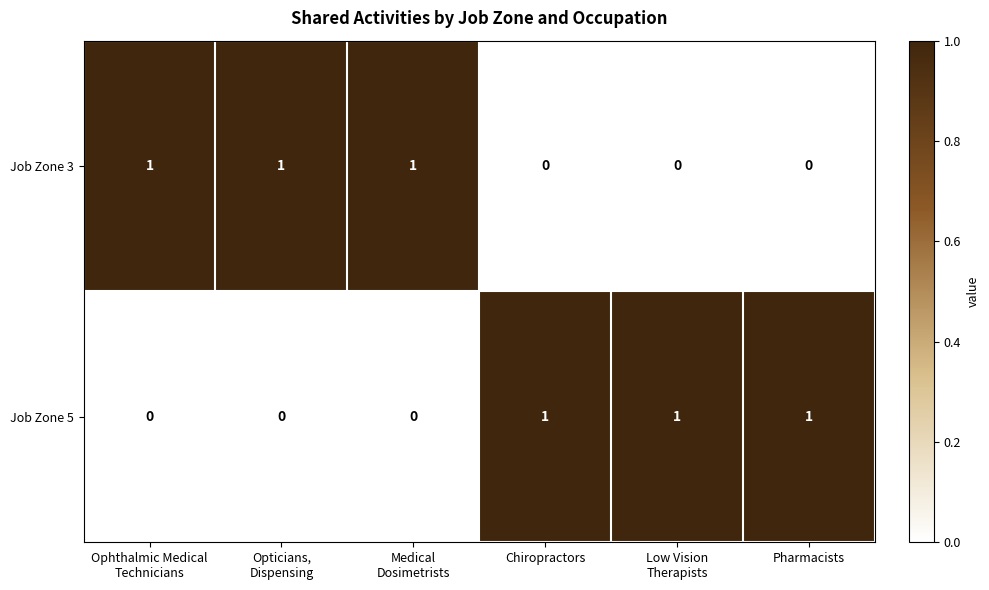

How many data points in Job Zone 3 are less than 1?

3